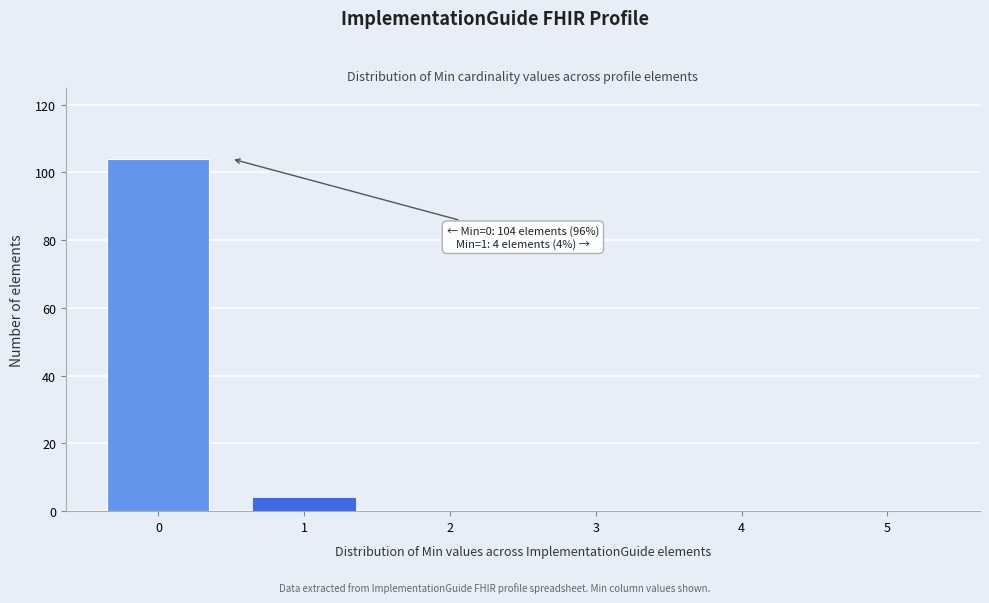

Reading left to right, what are all the values shown in this chart?

0=104	1=4	2=0	3=0	4=0	5=0